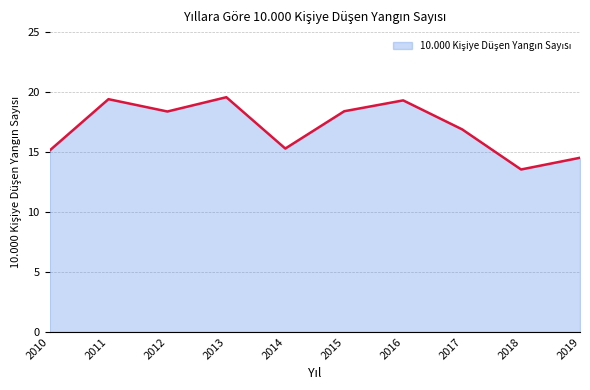

What is the difference between the maximum and second lowest values?

5.0